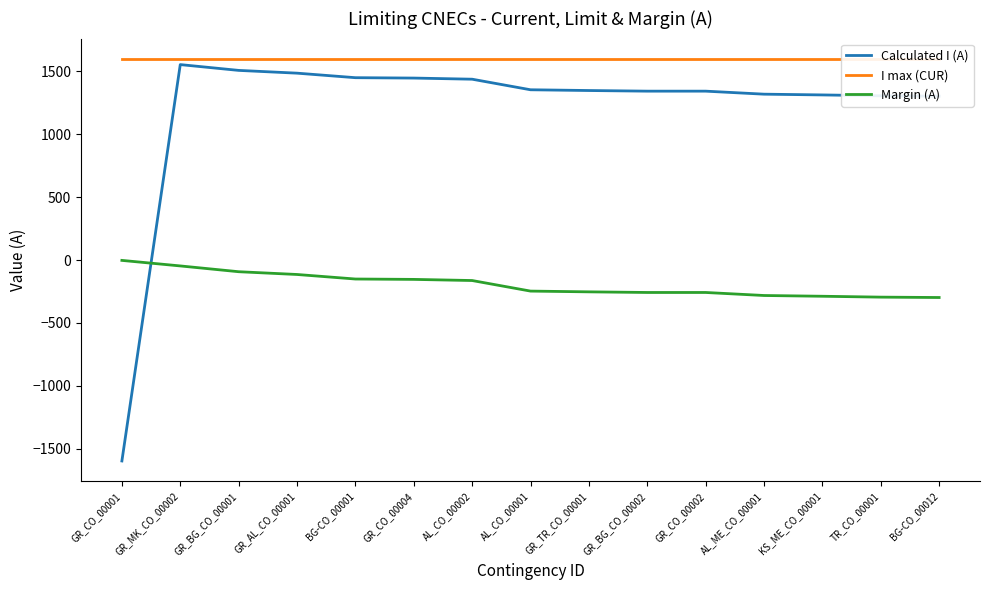

True or false: Calculated I (A) has a value of 584 at AL_CO_00001.

False